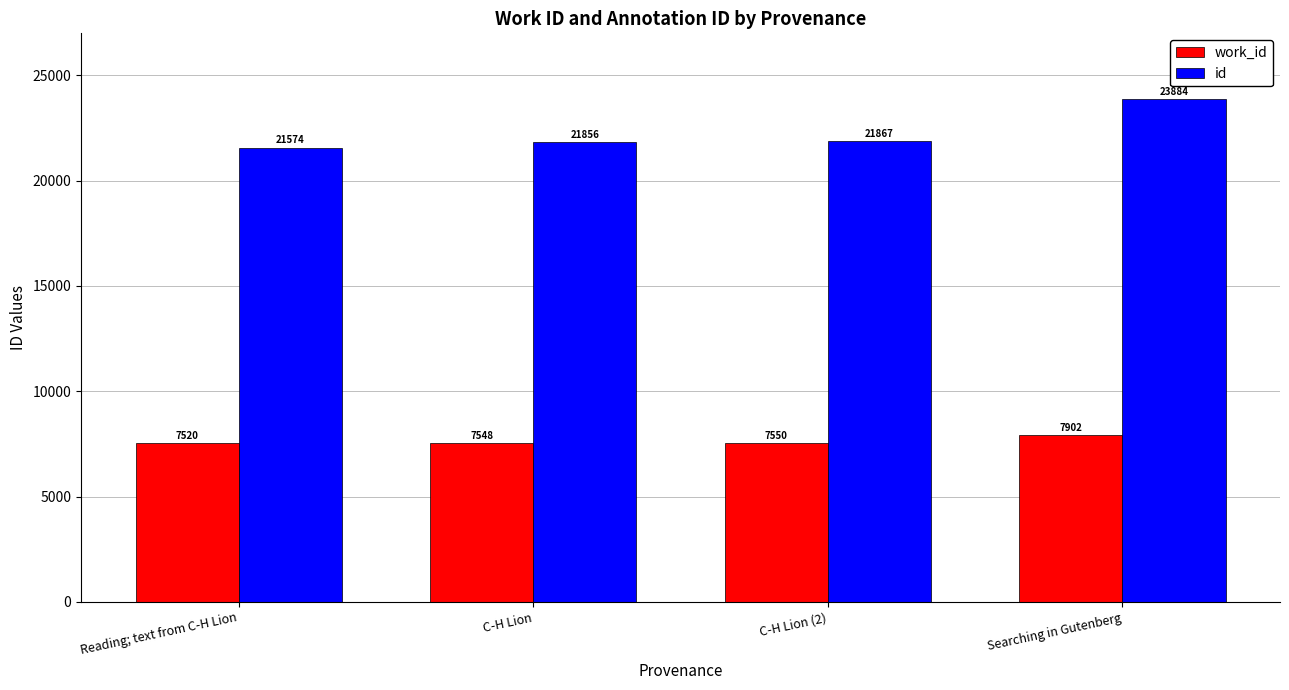

Where is id nearest to the value 22729?

C-H Lion (2)